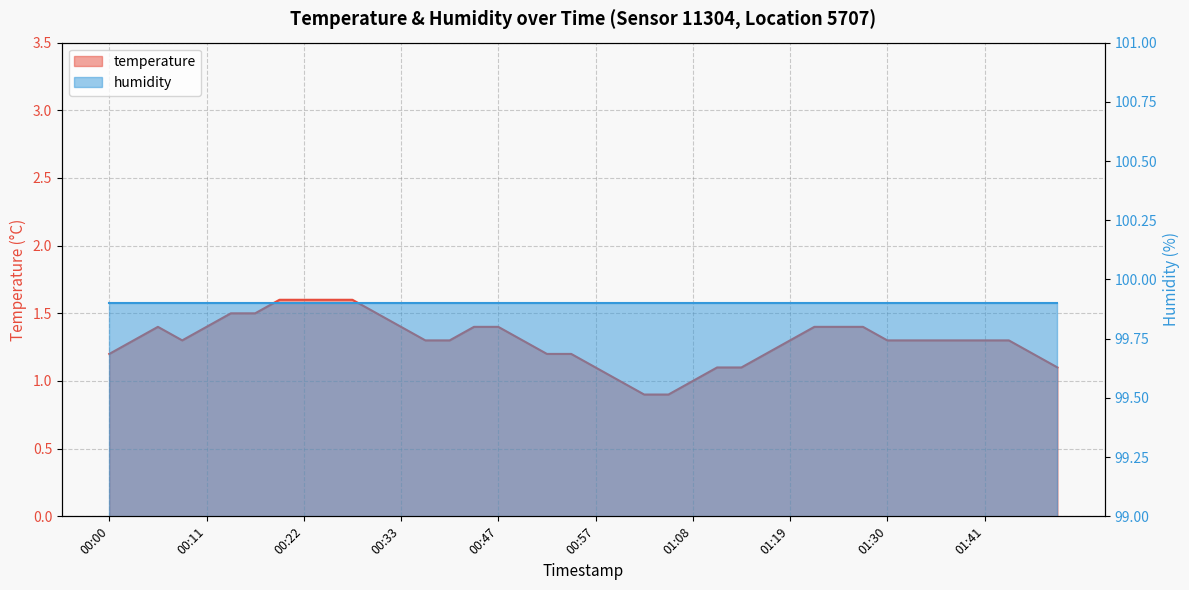

What is the sum of all values?

51.9